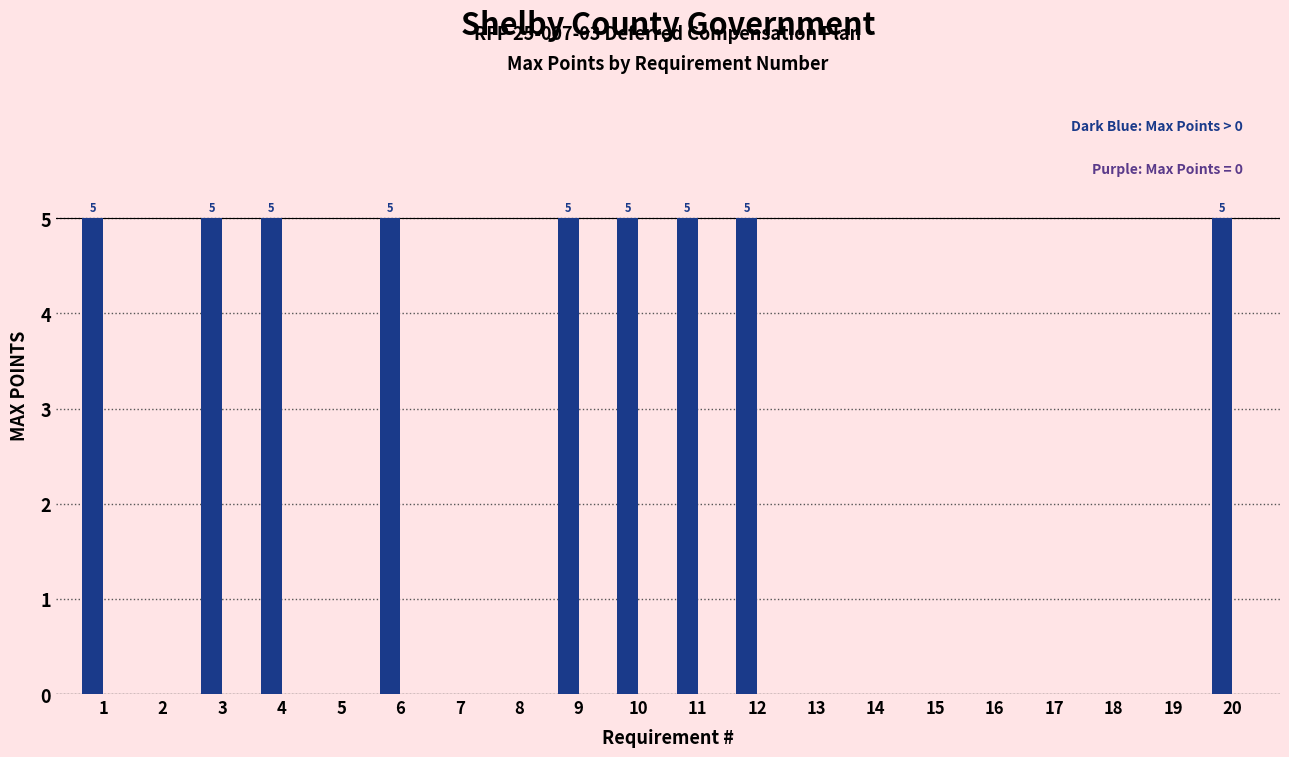

What is the greatest value displayed?

5